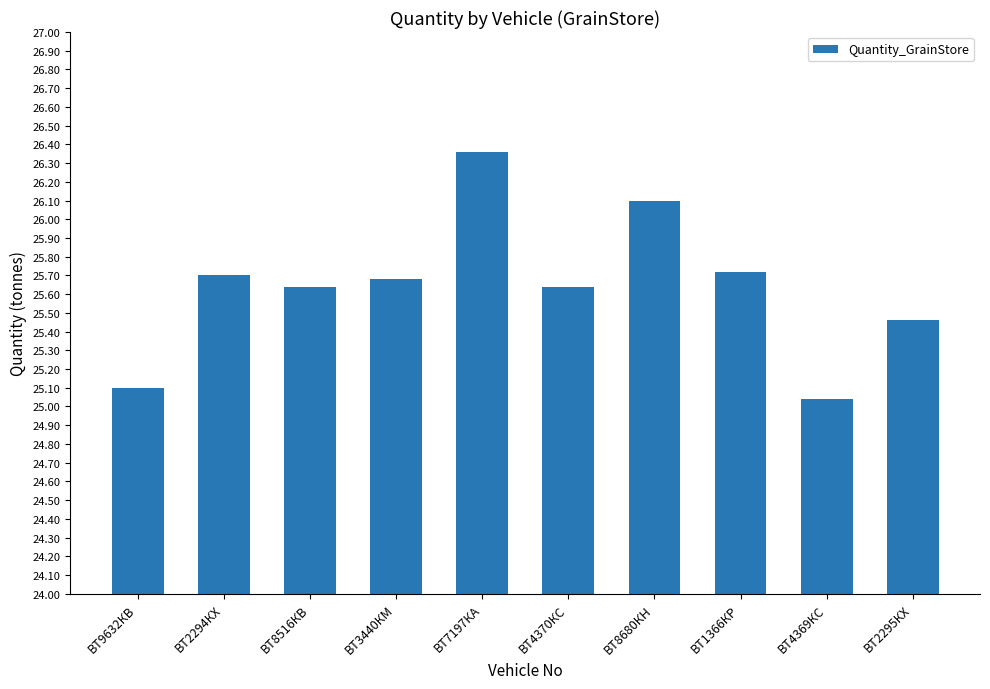

At which label is the value closest to 25?

ВТ4369КС